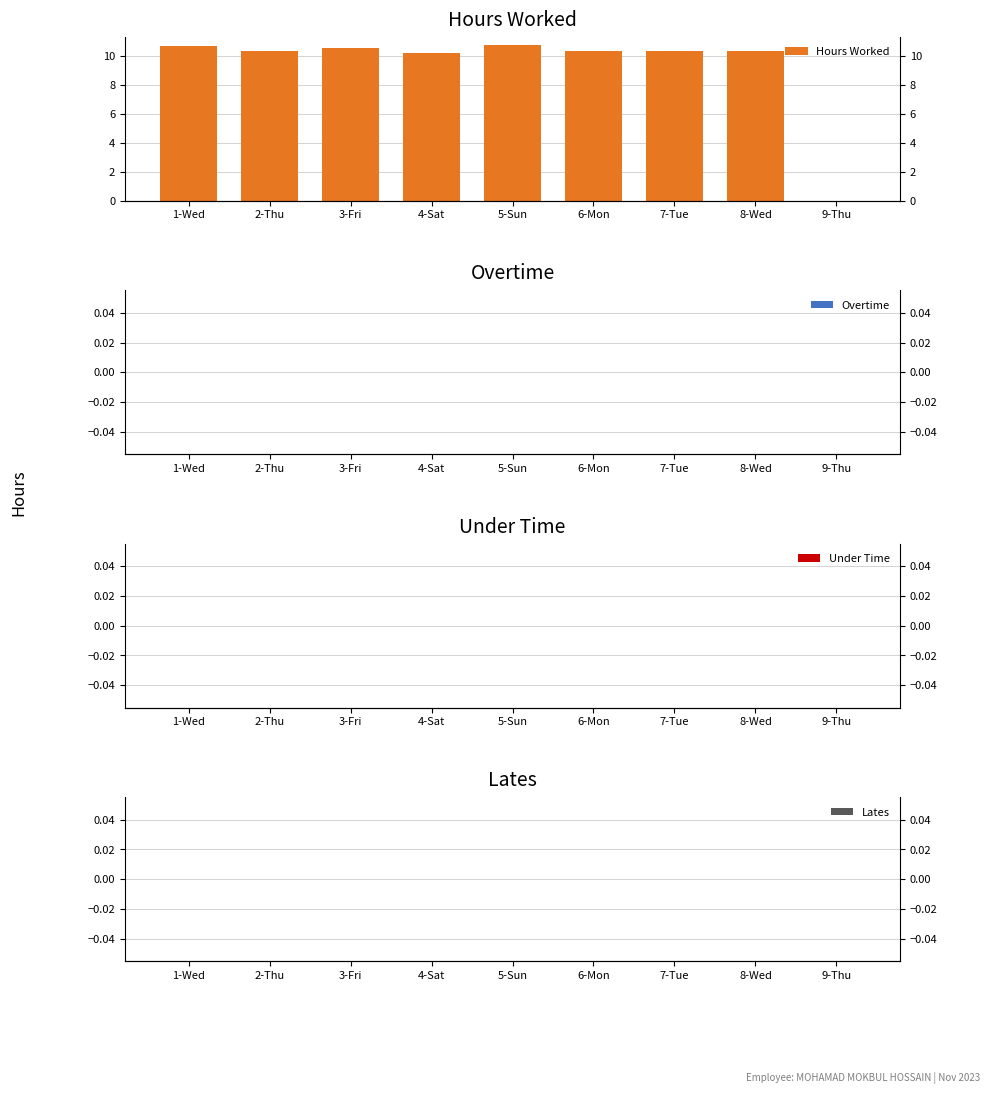

Rank the series by their maximum value, from lowest to highest.

Overtime, Under Time, Lates, Hours Worked